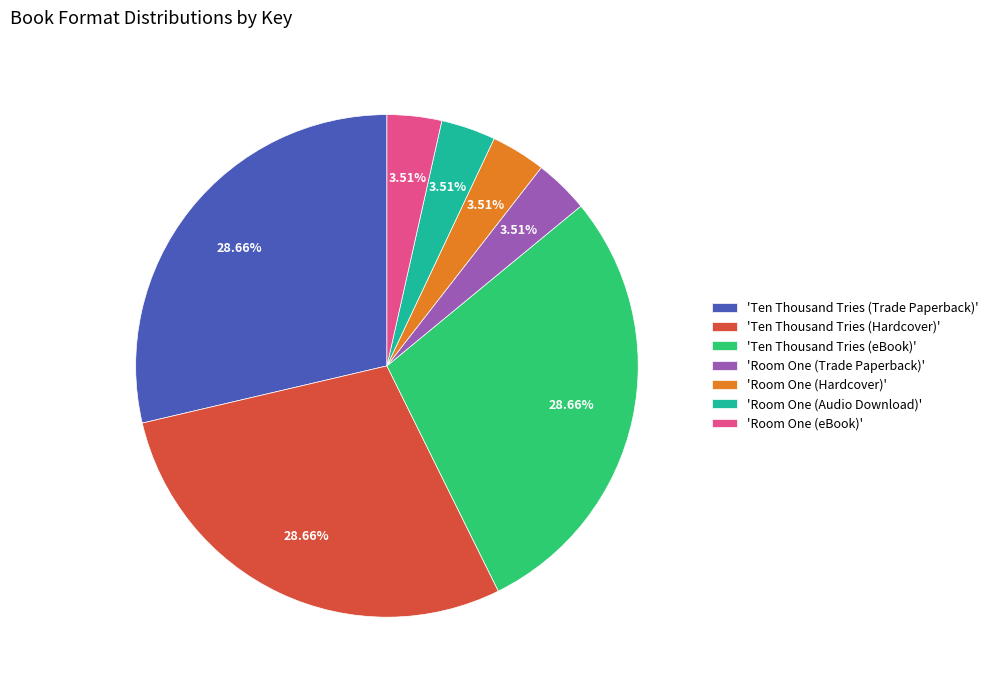

Count the number of slices in the pie.

7